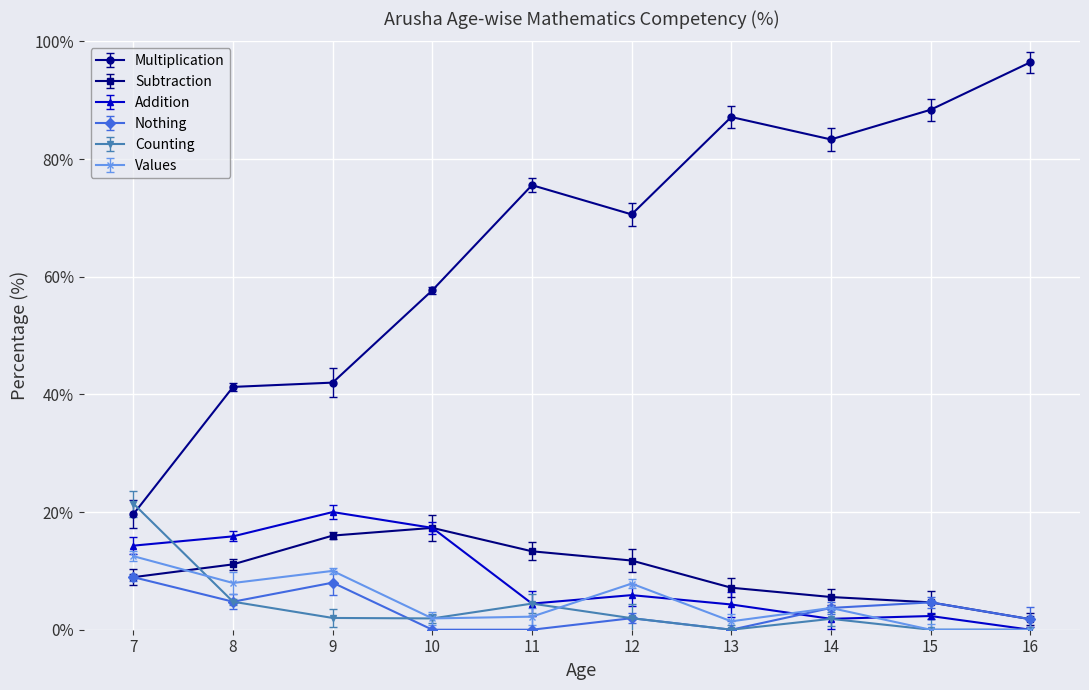

True or false: Multiplication and Subtraction cross at least once.

False